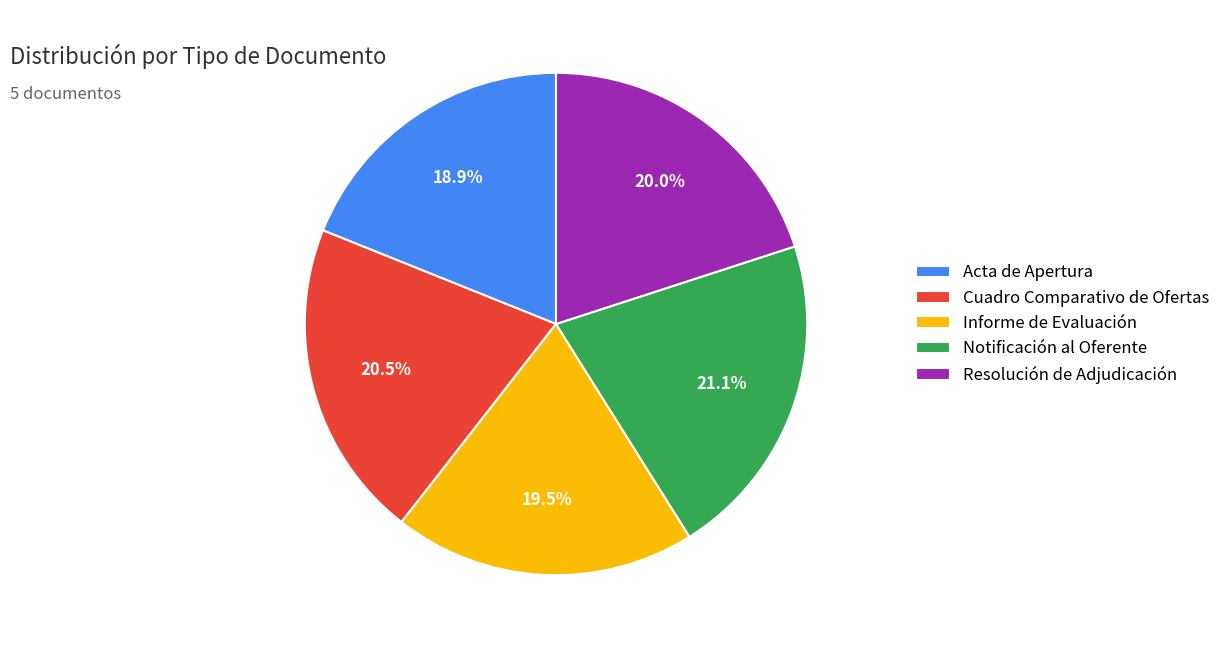

What percentage is the Notificación al Oferente slice, to the nearest percent?

21%